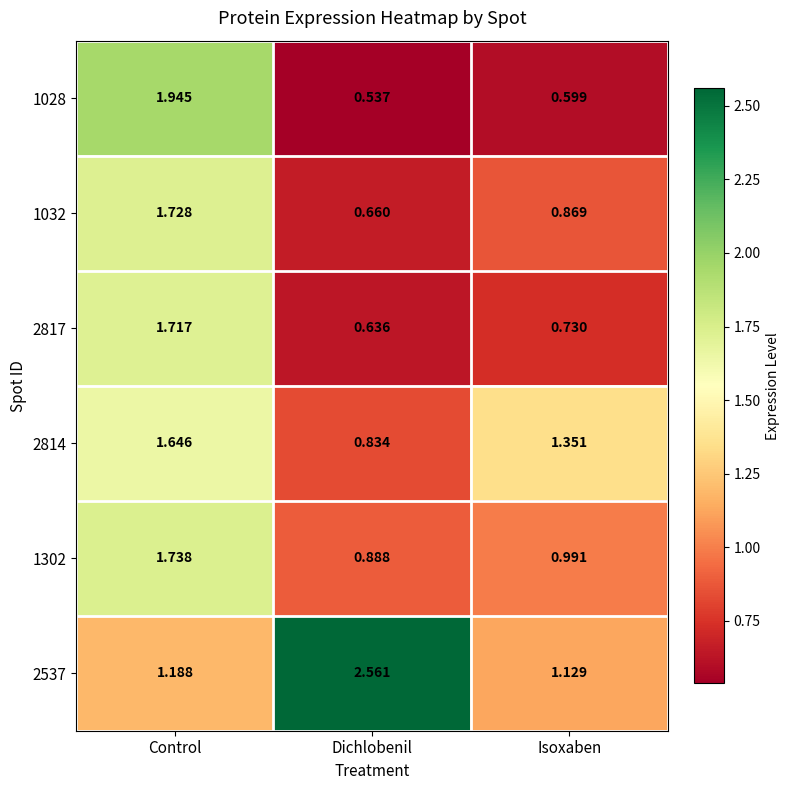

Which series has the largest total across all categories?

2537